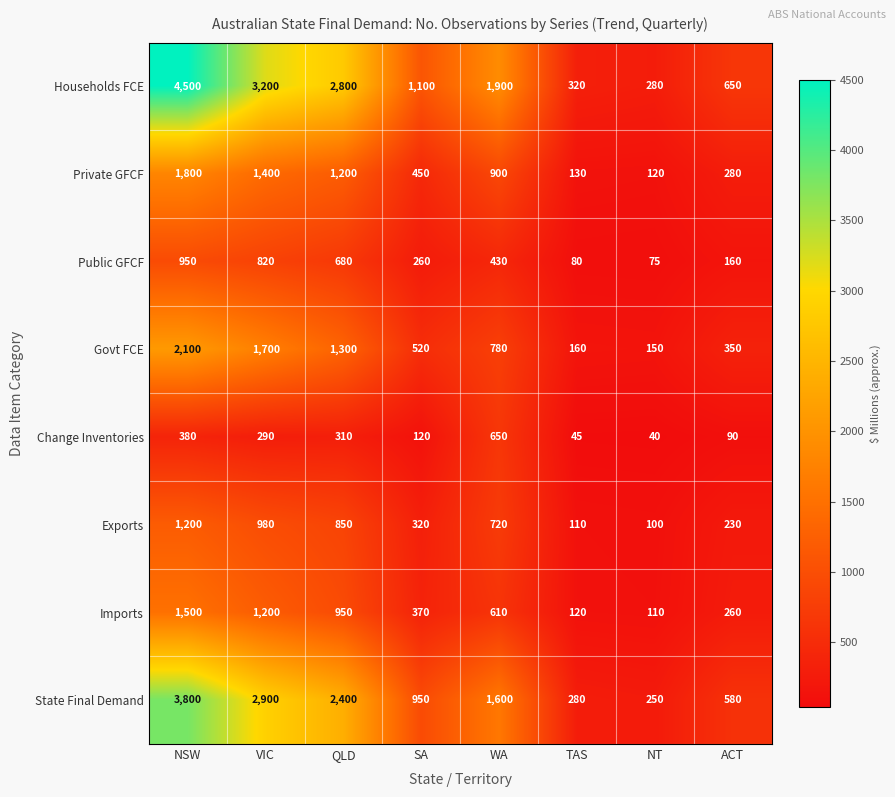

The value of Exports at VIC is 980. True or false?

True